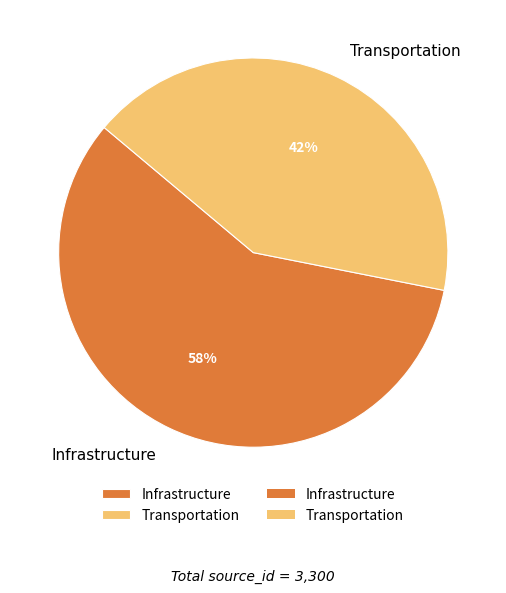

To the nearest percent, what percentage of the pie is Infrastructure?

58%